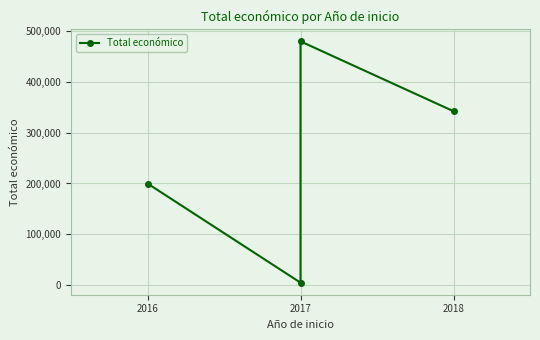

Count the number of data series in this chart.

1